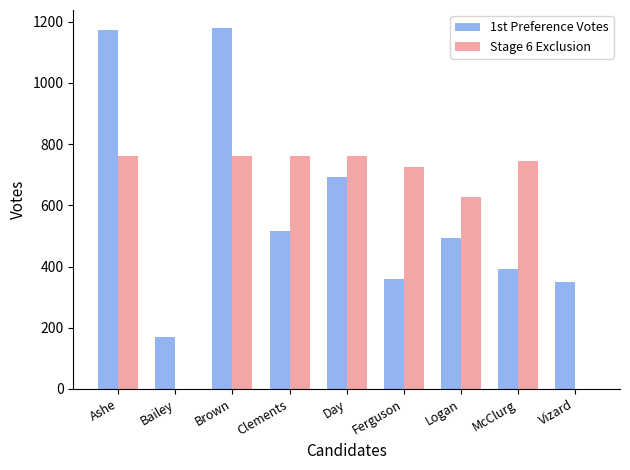

True or false: 1st Preference Votes has a value of 755.8 at Clements.

False